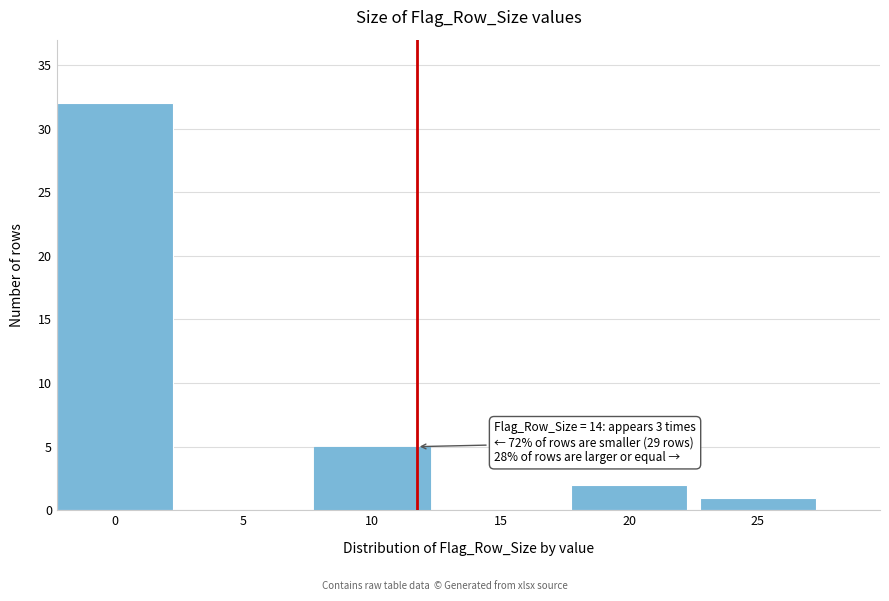

Reading left to right, list all the values displayed in this chart.

0=32	5=0	10=5	15=0	20=2	25=1